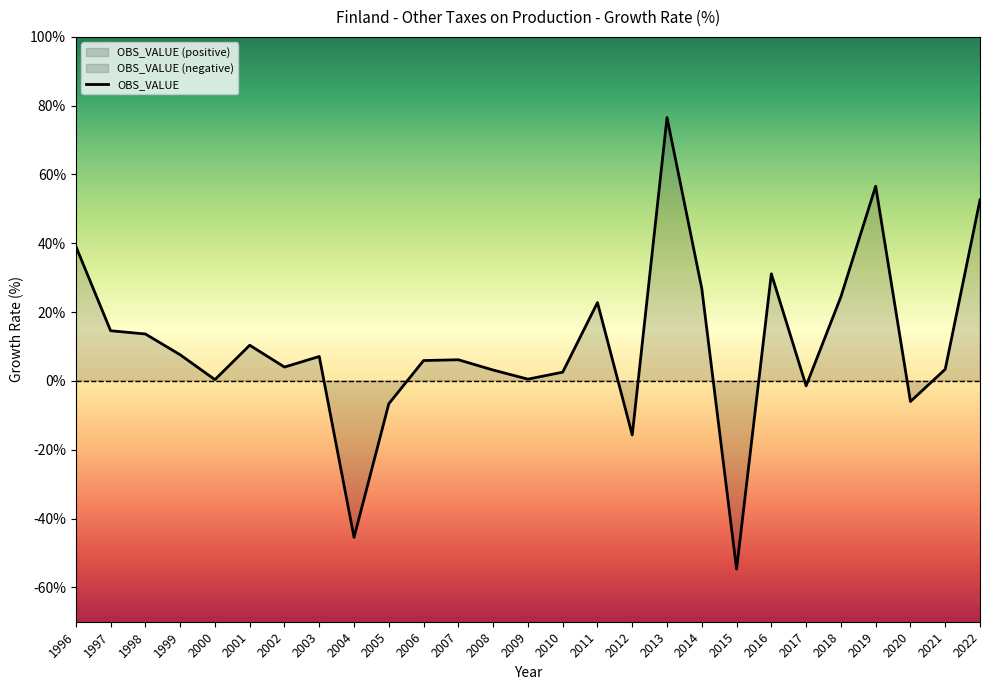

Reading right to left, what are all the values shown in this chart?

2022=52.6	2021=3.4	2020=-6.0	2019=56.6	2018=24.5	2017=-1.4	2016=31.1	2015=-54.7	2014=26.8	2013=76.6	2012=-15.7	2011=22.8	2010=2.5	2009=0.5	2008=3.2	2007=6.1	2006=5.9	2005=-6.6	2004=-45.5	2003=7.1	2002=4.0	2001=10.4	2000=0.4	1999=7.6	1998=13.6	1997=14.6	1996=39.1